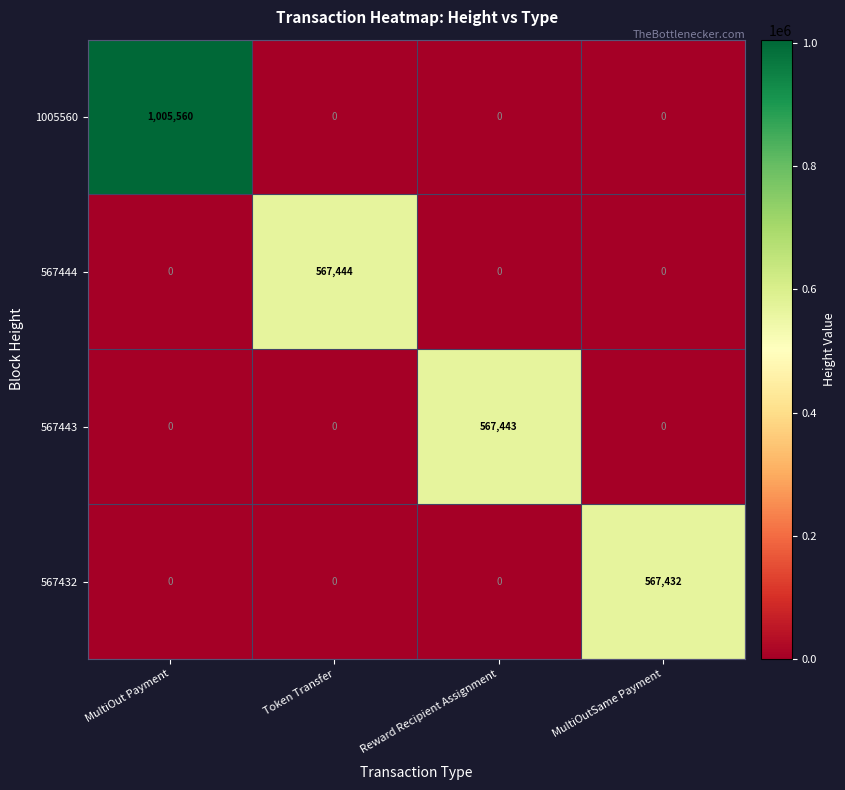

At how many categories does at least one series exceed 479126?

4